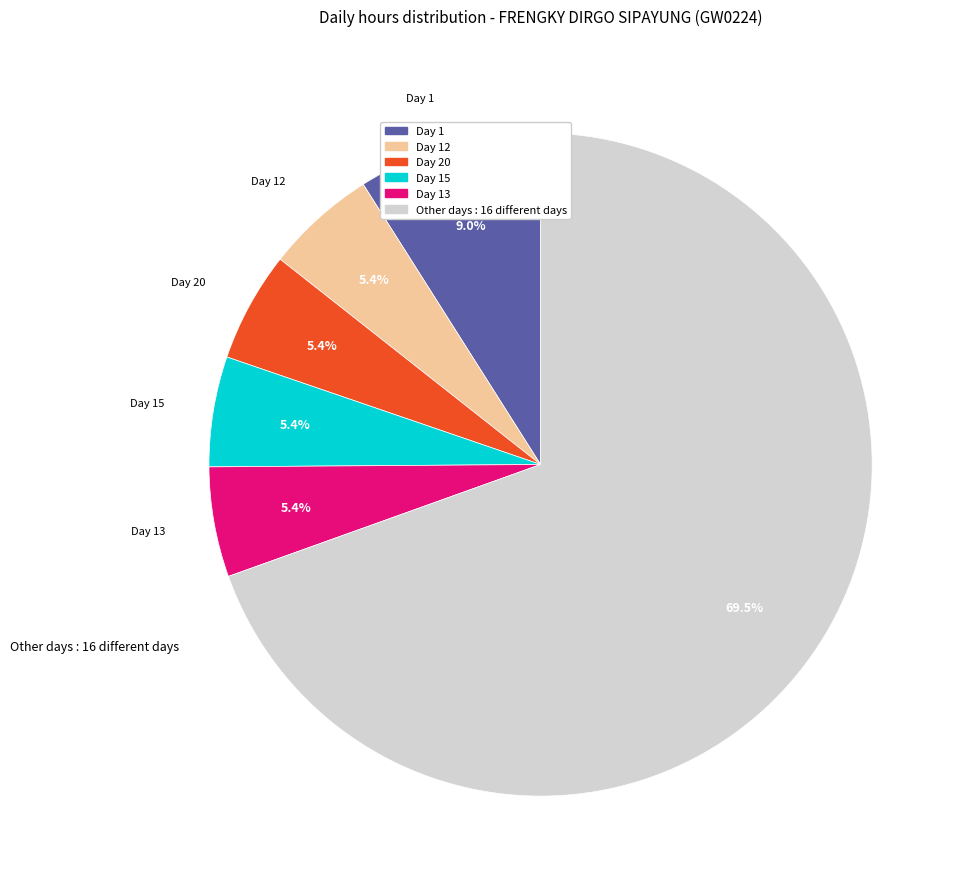

To the nearest percent, what is the average slice percentage?

17%